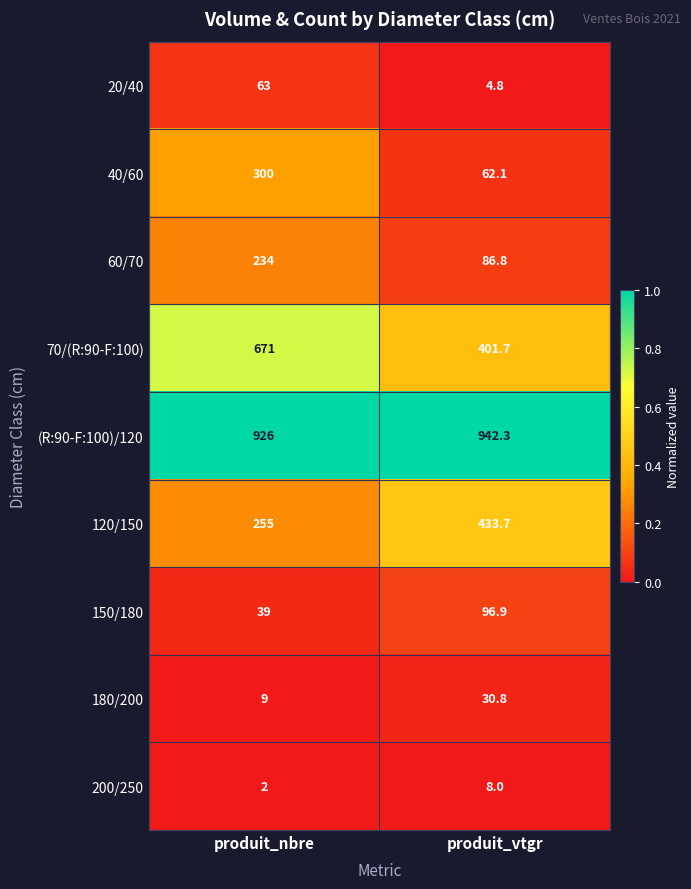

What is the smallest value displayed?

2.0